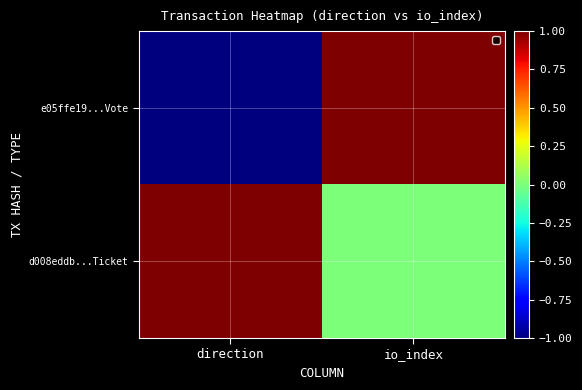

Which category has the highest value across all series?

io_index